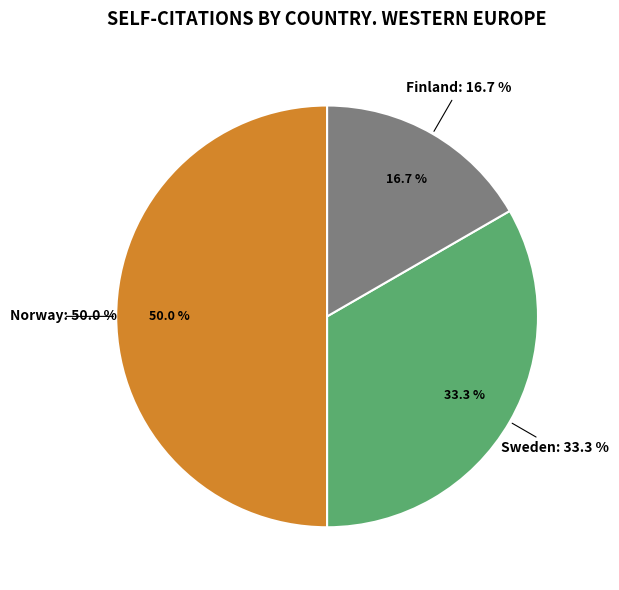

Does Denmark account for over 50% of the chart?

No